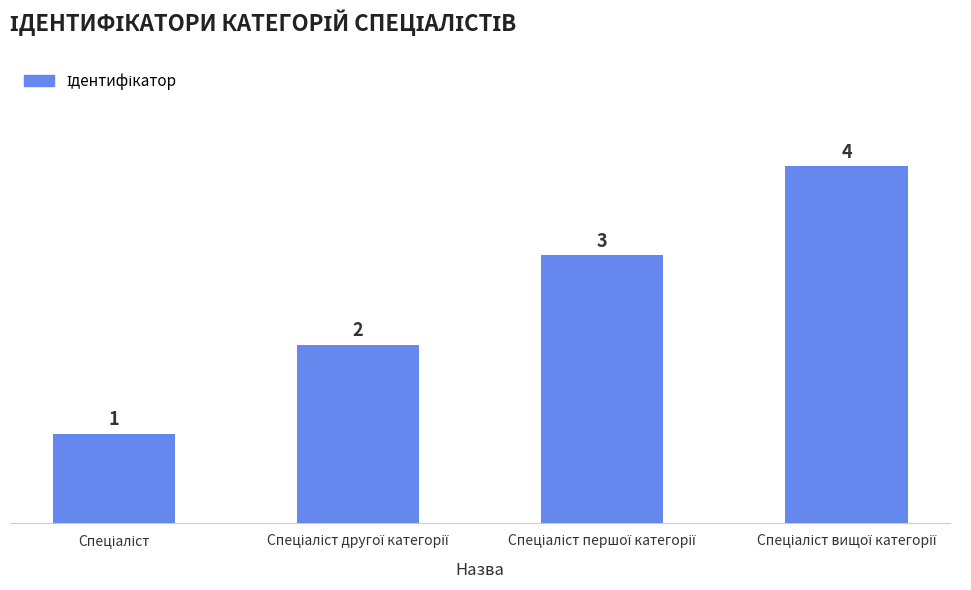

How many bars are there in total?

4